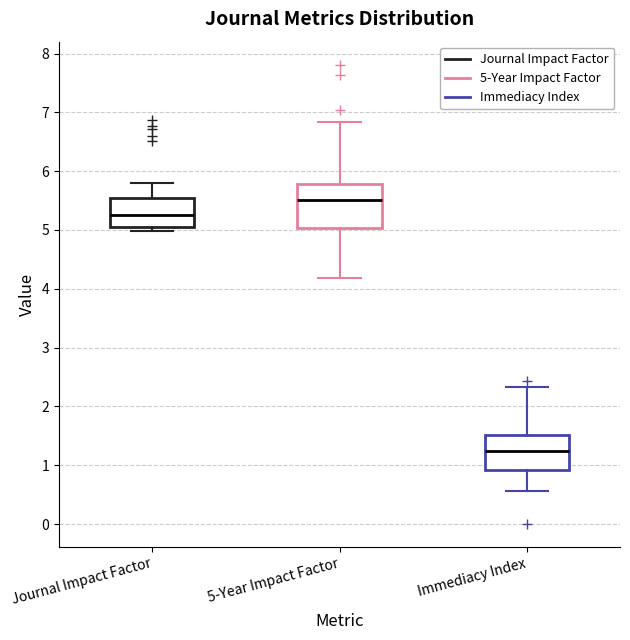

Where does the lower whisker of the box for 5-Year Impact Factor end on the y-axis? The values are not printed on the chart, so give them approximately, as read against the axis.

4.2